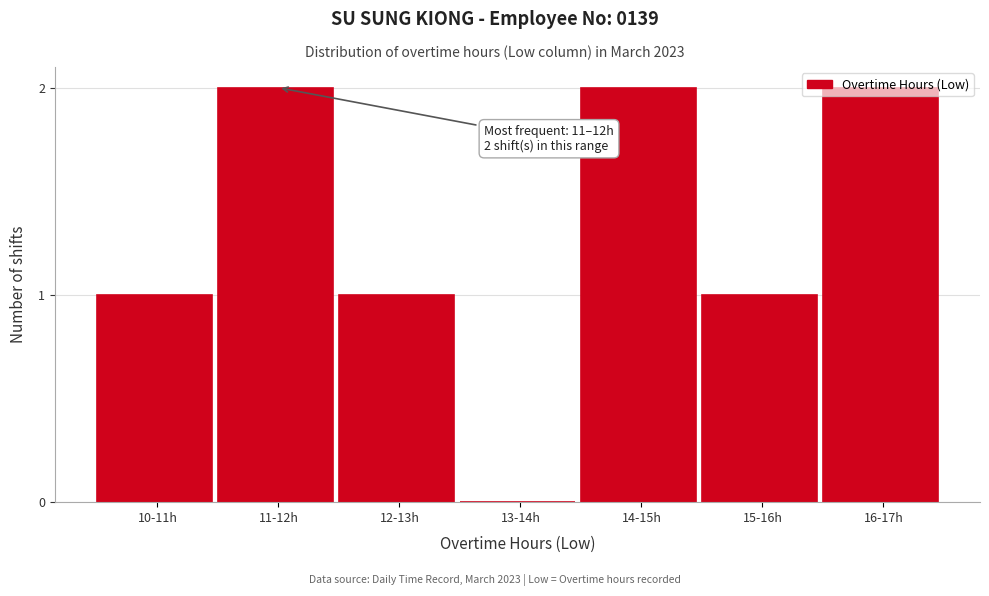

What is the sum of all values?

9